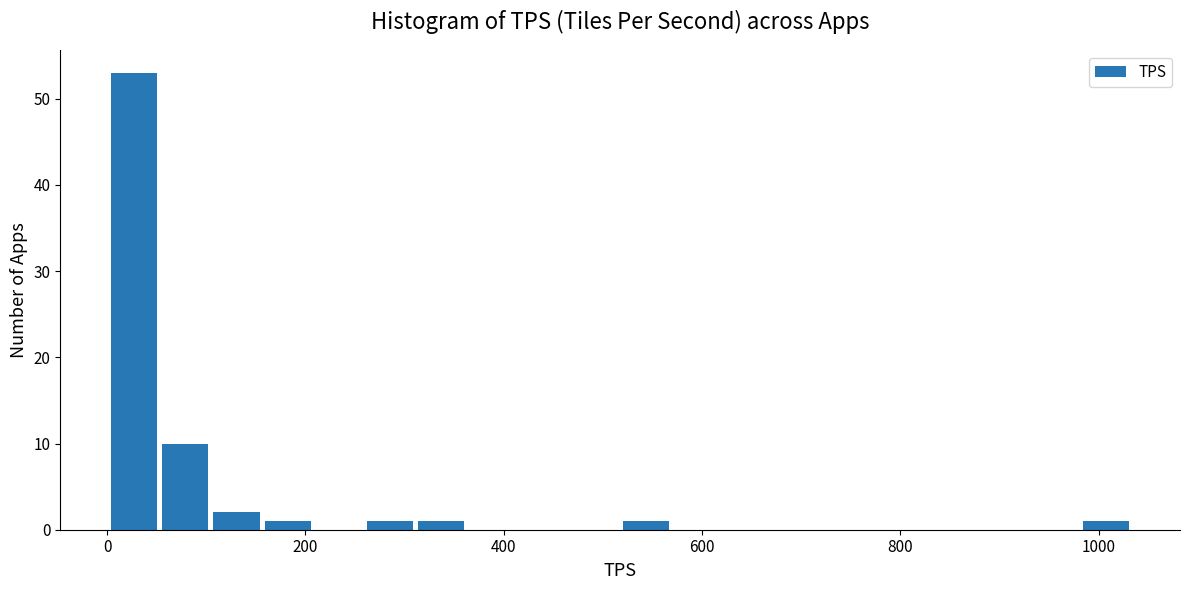

Read against the x-axis, roughly where is the centre of the tallest bar?

20